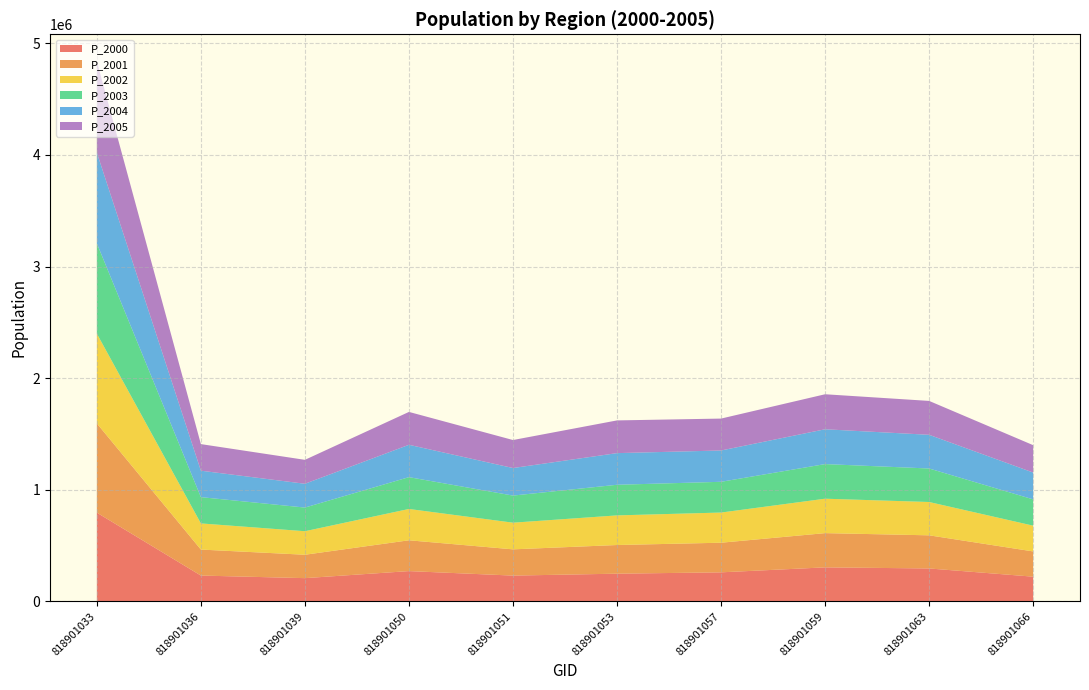

Reading left to right, extract all data points from this chart.

P_2000: 818901033=795231.0	818901036=231603.4	818901039=208443.9	818901050=271587.2	818901051=231298.3	818901053=248448.6	818901057=260465.7	818901059=305001.3	818901063=295194.8	818901066=221603.8
P_2001: 818901033=799714.3	818901036=232909.1	818901039=209619.1	818901050=276036.6	818901051=235087.6	818901053=256794.4	818901057=265359.4	818901059=306720.8	818901063=296859.0	818901066=226153.2
P_2002: 818901033=804223.0	818901036=234222.2	818901039=210800.9	818901050=280558.9	818901051=238939.0	818901053=265420.6	818901057=270345.0	818901059=308450.1	818901063=298532.6	818901066=230796.0
P_2003: 818901033=808757.0	818901036=235542.7	818901039=211989.3	818901050=285155.2	818901051=242853.5	818901053=274336.6	818901057=275424.3	818901059=310189.0	818901063=300215.7	818901066=235534.1
P_2004: 818901033=813316.6	818901036=236870.6	818901039=213184.5	818901050=289826.8	818901051=246832.1	818901053=283552.0	818901057=280599.0	818901059=311937.8	818901063=301908.2	818901066=240369.4
P_2005: 818901033=817901.9	818901036=238206.0	818901039=214386.3	818901050=294575.0	818901051=250875.9	818901053=293077.0	818901057=285871.0	818901059=313696.5	818901063=303610.3	818901066=245304.1